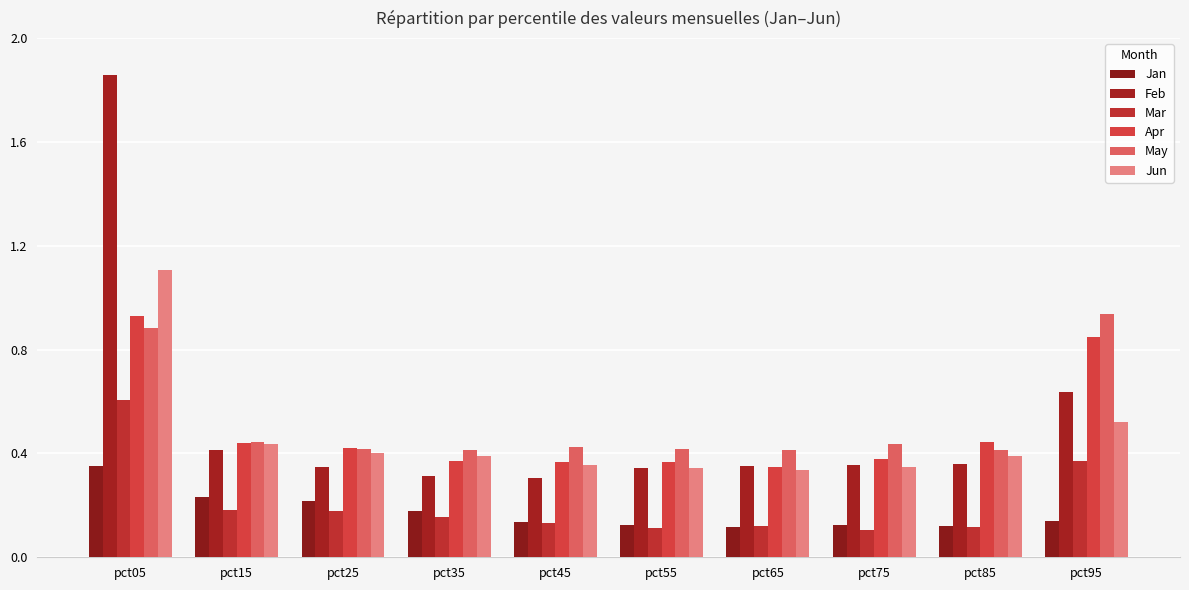

The value of Feb at pct85 is 0.6. True or false?

False